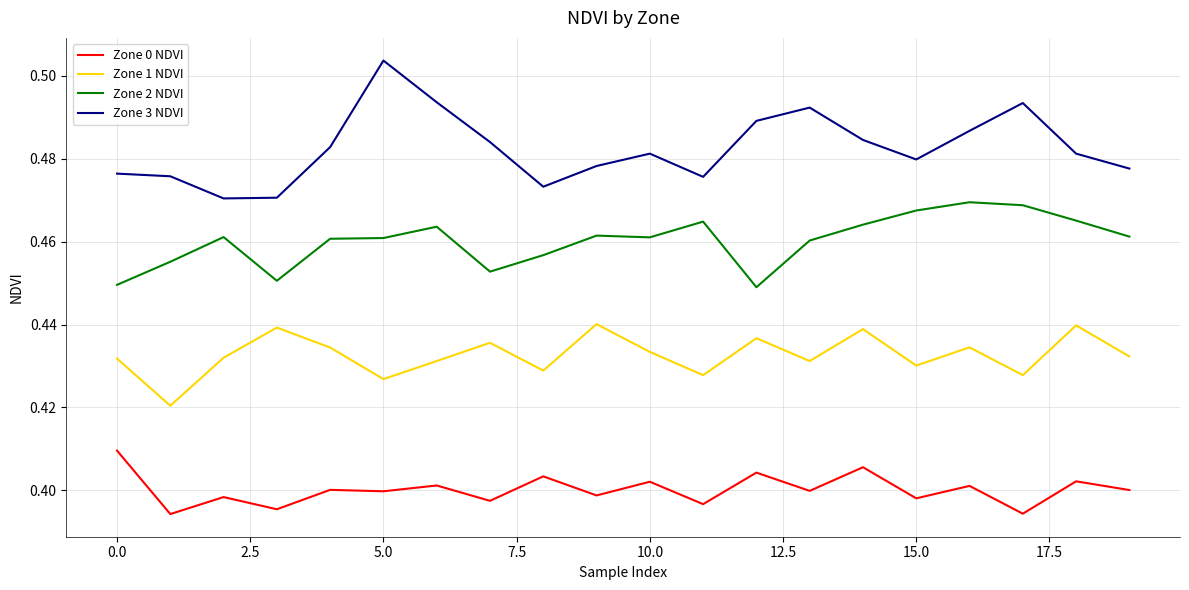

What is the sum of all Zone 2 NDVI values?

9.2